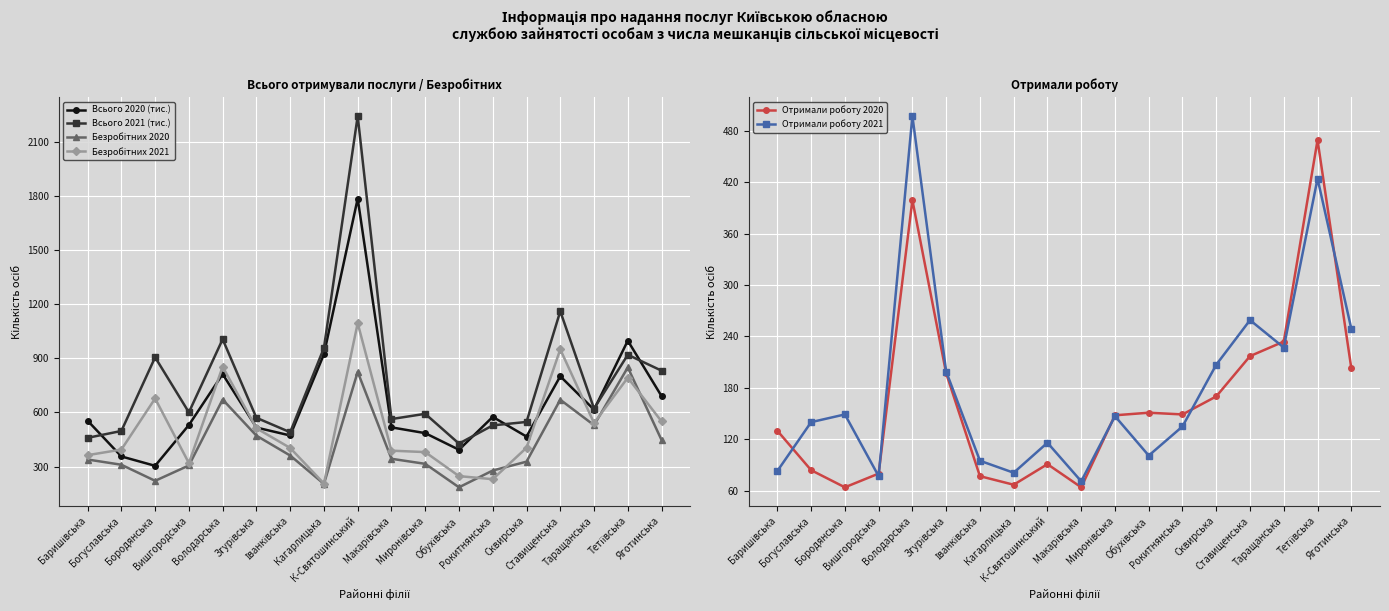

Reading left to right, extract all data points from this chart.

Всього 2020 (тис.): Баришівська=554	Богуславська=356	Бородянська=304	Вишгородська=530	Володарська=812	Згурівська=516	Іванківська=472	Кагарлицька=922	К-Святошинський=1784	Макарівська=517	Миронівська=485	Обухівська=393	Рокитнянська=575	Сквирська=466	Ставищенська=800	Таращанська=615	Тетіївська=997	Яготинська=690
Всього 2021 (тис.): Баришівська=459	Богуславська=497	Бородянська=905	Вишгородська=600	Володарська=1005	Згурівська=570	Іванківська=490	Кагарлицька=957	К-Святошинський=2241	Макарівська=563	Миронівська=592	Обухівська=427	Рокитнянська=528	Сквирська=547	Ставищенська=1160	Таращанська=621	Тетіївська=919	Яготинська=831
Безробітних 2020: Баришівська=339	Богуславська=310	Бородянська=221	Вишгородська=306	Володарська=671	Згурівська=471	Іванківська=361	Кагарлицька=204	К-Святошинський=824	Макарівська=343	Миронівська=315	Обухівська=185	Рокитнянська=278	Сквирська=327	Ставищенська=670	Таращанська=529	Тетіївська=849	Яготинська=447
Безробітних 2021: Баришівська=363	Богуславська=394	Бородянська=677	Вишгородська=319	Володарська=853	Згурівська=512	Іванківська=403	Кагарлицька=206	К-Святошинський=1094	Макарівська=388	Миронівська=380	Обухівська=247	Рокитнянська=230	Сквирська=404	Ставищенська=949	Таращанська=541	Тетіївська=792	Яготинська=550
Отримали роботу 2020: Баришівська=130	Богуславська=84	Бородянська=64	Вишгородська=80	Володарська=399	Згурівська=197	Іванківська=77	Кагарлицька=67	К-Святошинський=91	Макарівська=64	Миронівська=148	Обухівська=151	Рокитнянська=149	Сквирська=170	Ставищенська=217	Таращанська=234	Тетіївська=469	Яготинська=203
Отримали роботу 2021: Баришівська=83	Богуславська=140	Бородянська=149	Вишгородська=77	Володарська=497	Згурівська=199	Іванківська=95	Кагарлицька=81	К-Святошинський=116	Макарівська=71	Миронівська=147	Обухівська=101	Рокитнянська=135	Сквирська=207	Ставищенська=259	Таращанська=227	Тетіївська=424	Яготинська=249